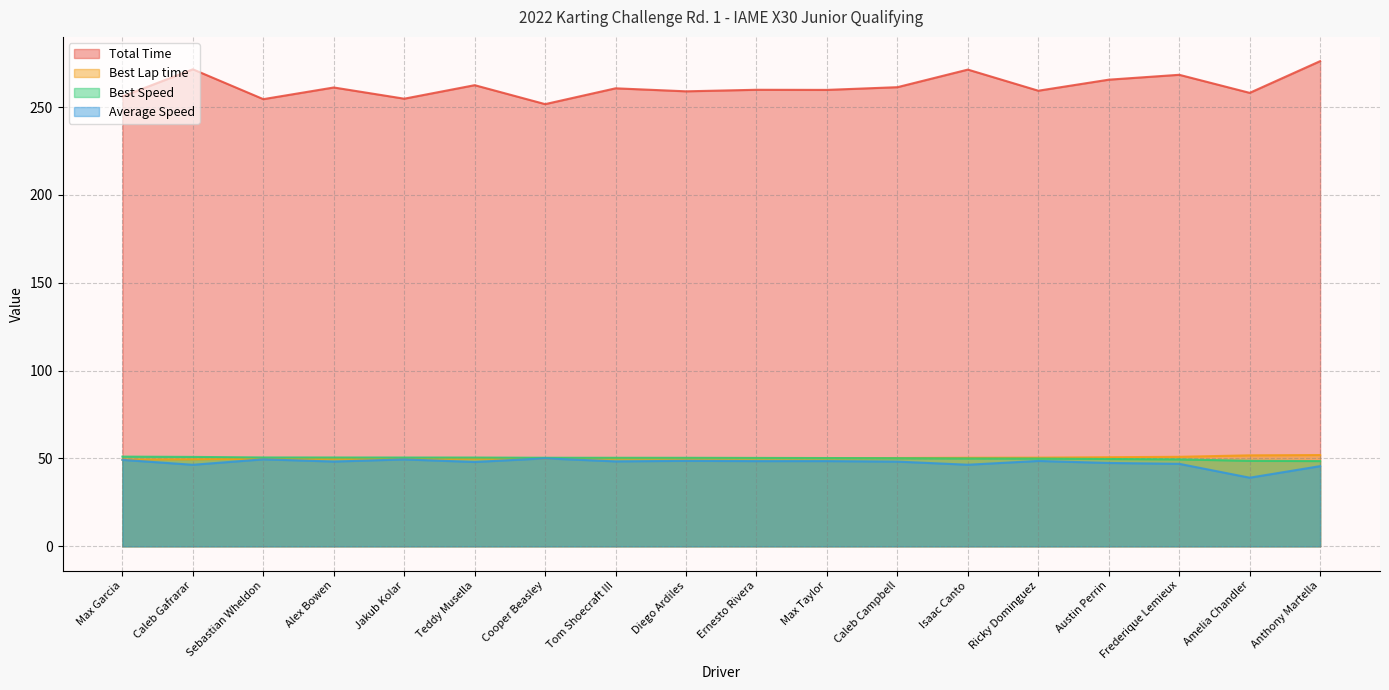

True or false: Total Time and Best Lap time cross at least once.

False